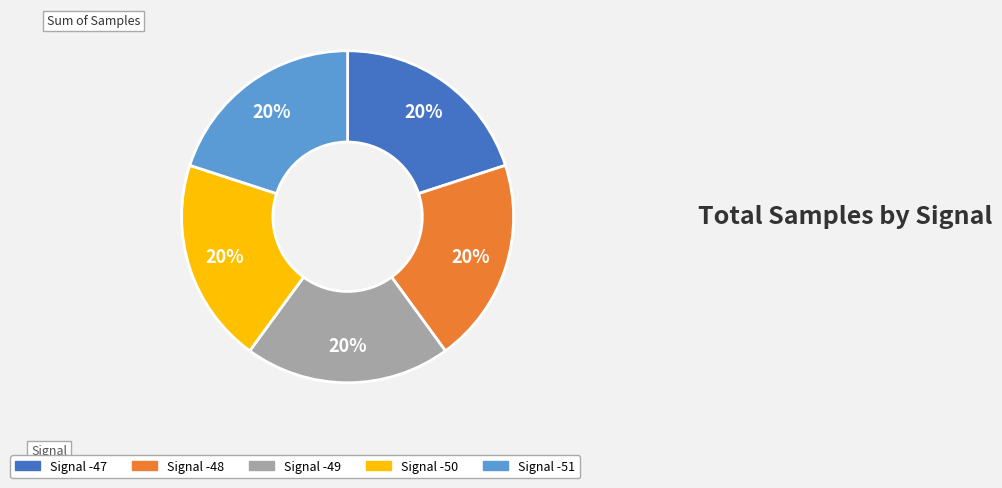

Approximately how many times larger is the value at Signal -48 compared to Signal -47?

1.0